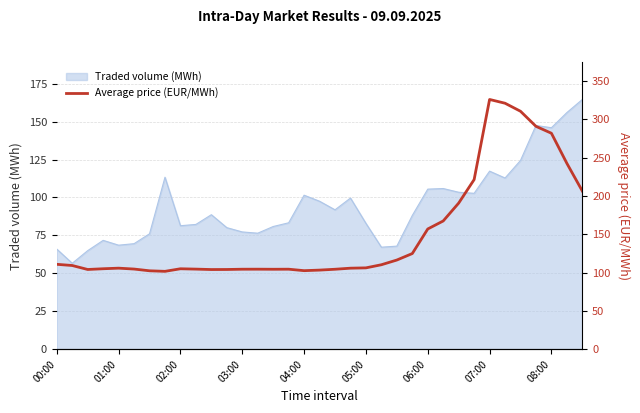

What is the highest value of the Traded volume (MWh) series?

164.6